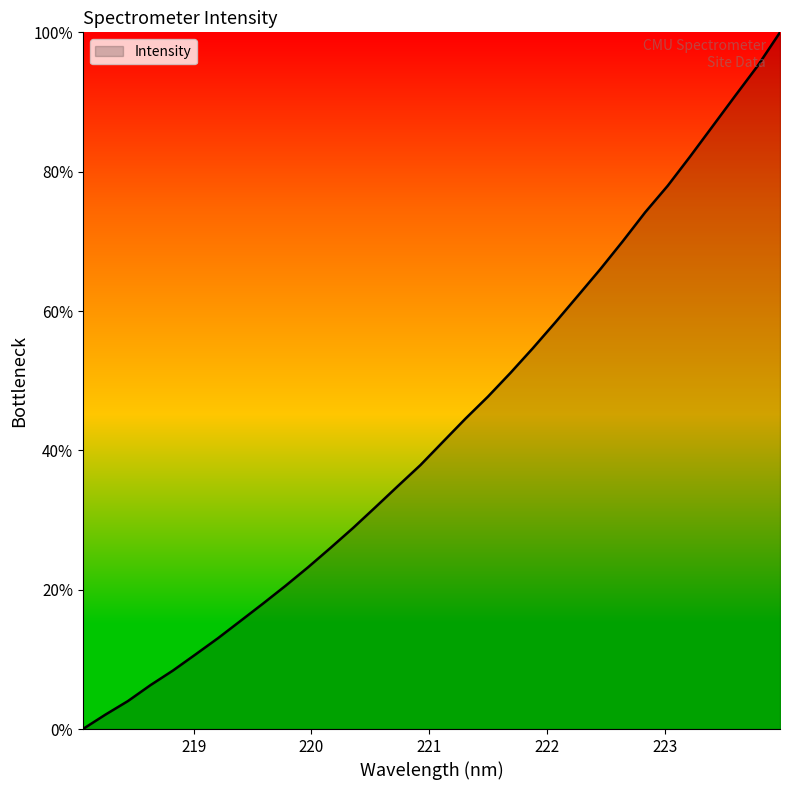

What is the greatest value displayed?

100.0